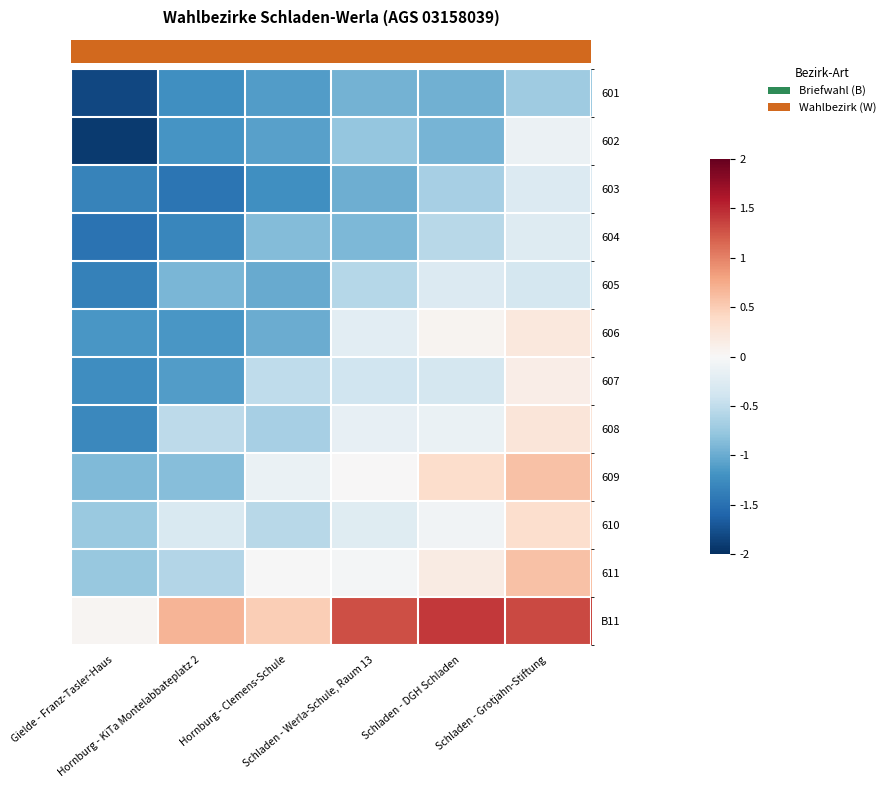

Count the number of categories in the chart.

6